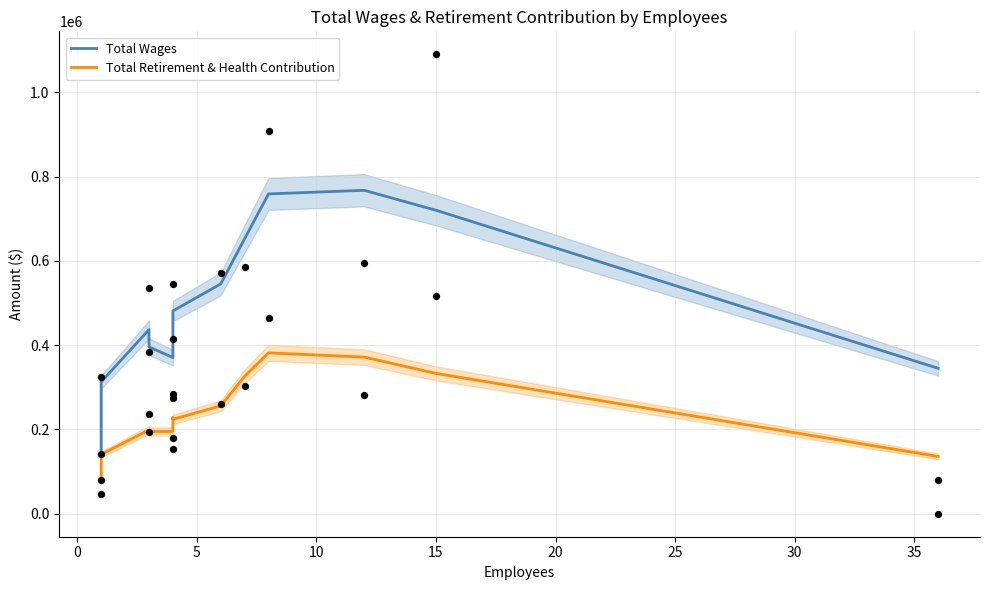

Which series reaches the minimum Y coordinate?

Total Retirement & Health Contribution